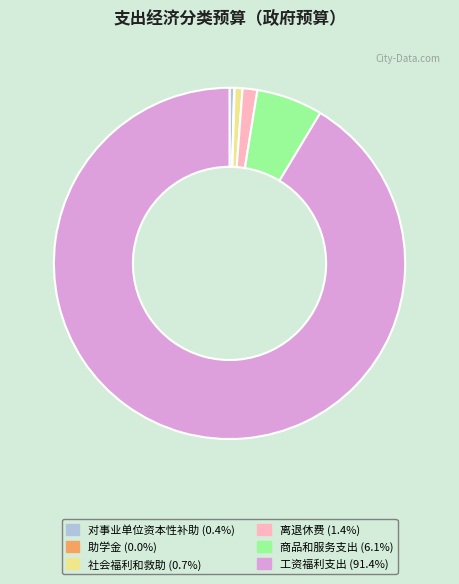

Does 商品和服务支出 represent more than half of the total?

No